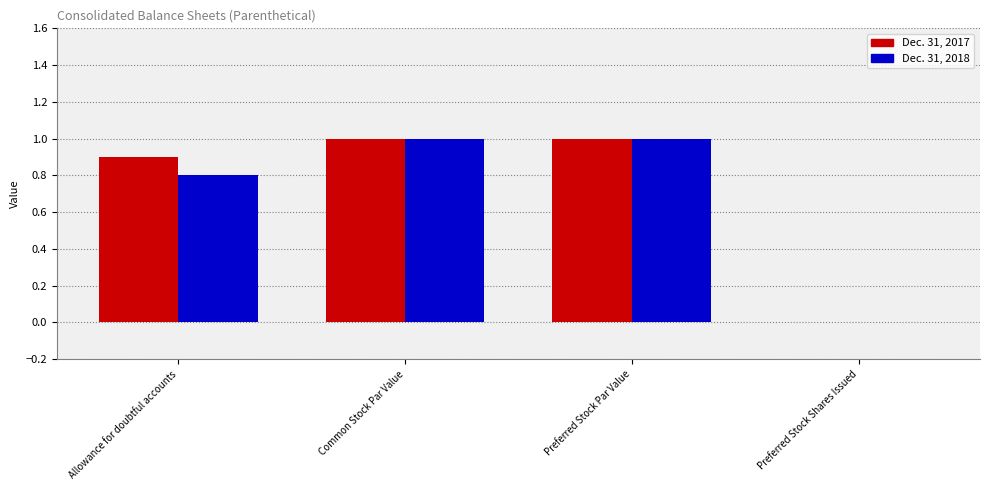

What is the sum of the Dec. 31, 2018 values at Allowance for doubtful accounts and Preferred Stock Shares Issued?

0.8